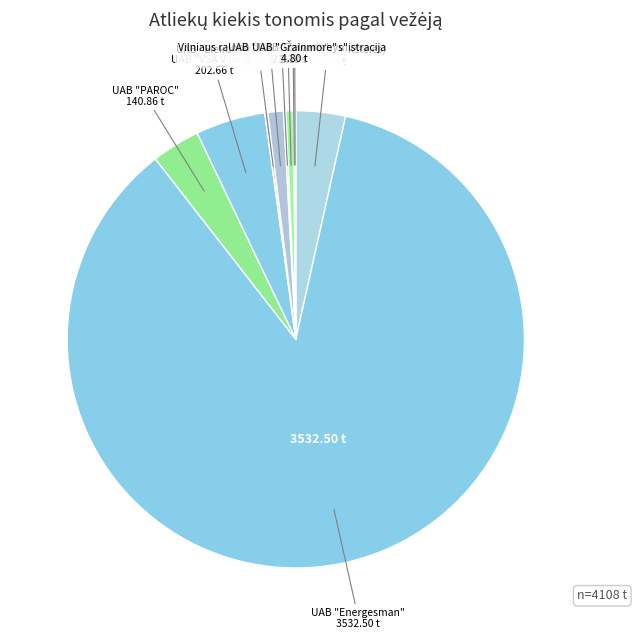

Count the number of slices in the pie.

10